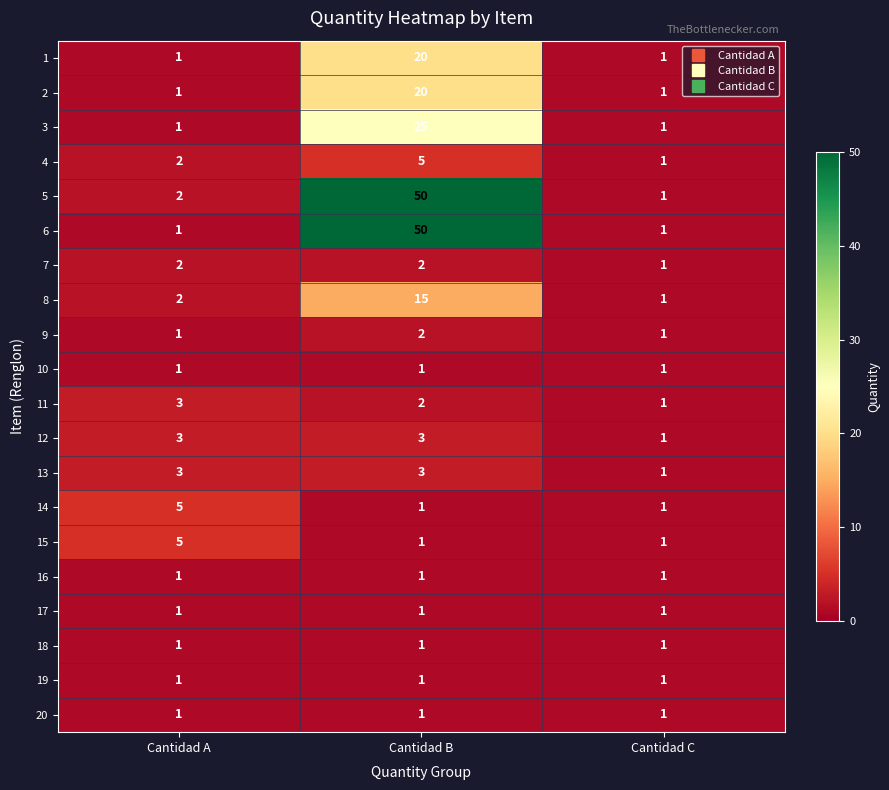

How many 3 values are between 1 and 25?

3